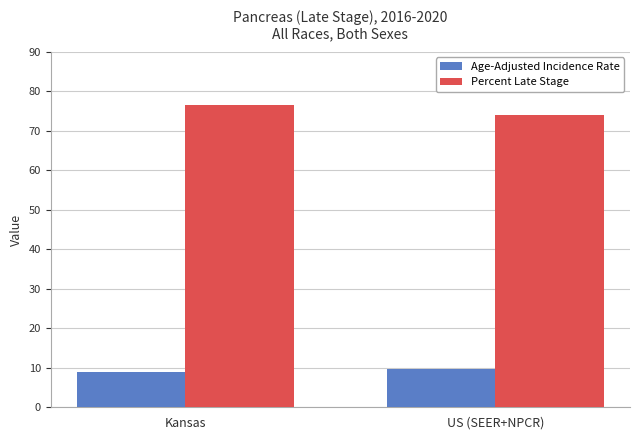

What is the label of the 1st bar from the right?

US (SEER+NPCR)